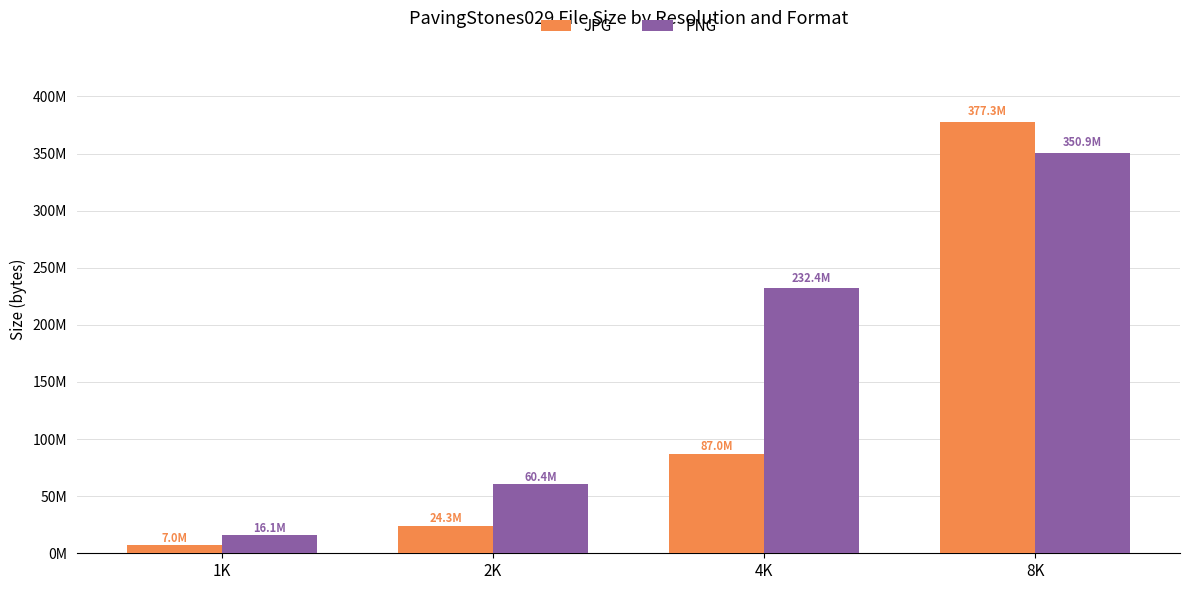

What are all the series names shown in the legend?

JPG, PNG